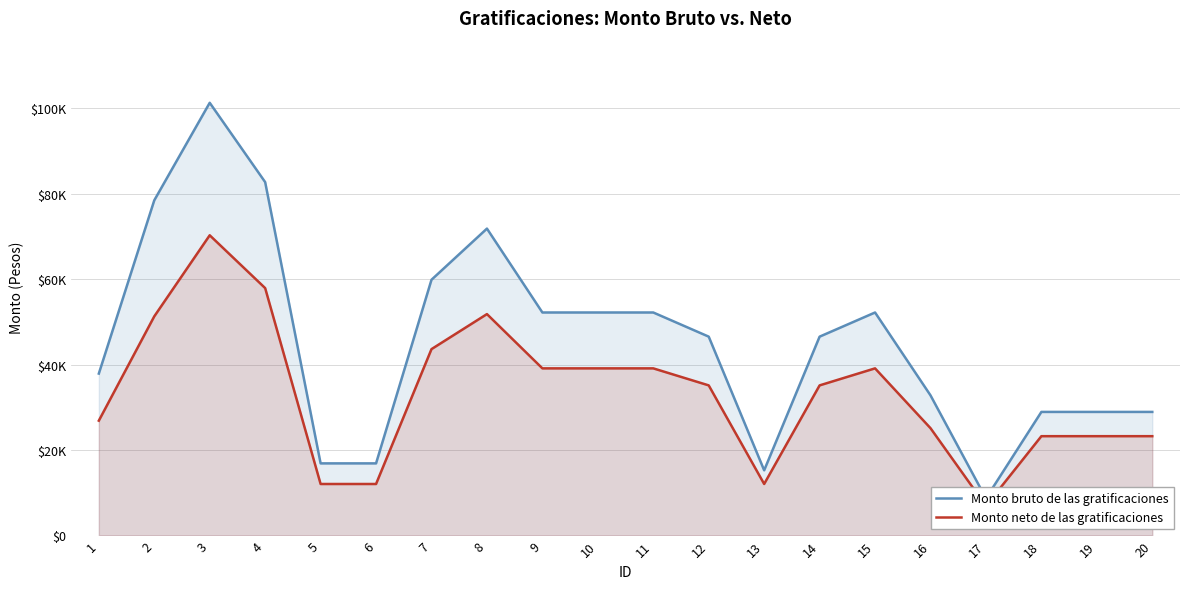

What is the highest value of the Monto bruto de las gratificaciones series?

101289.0